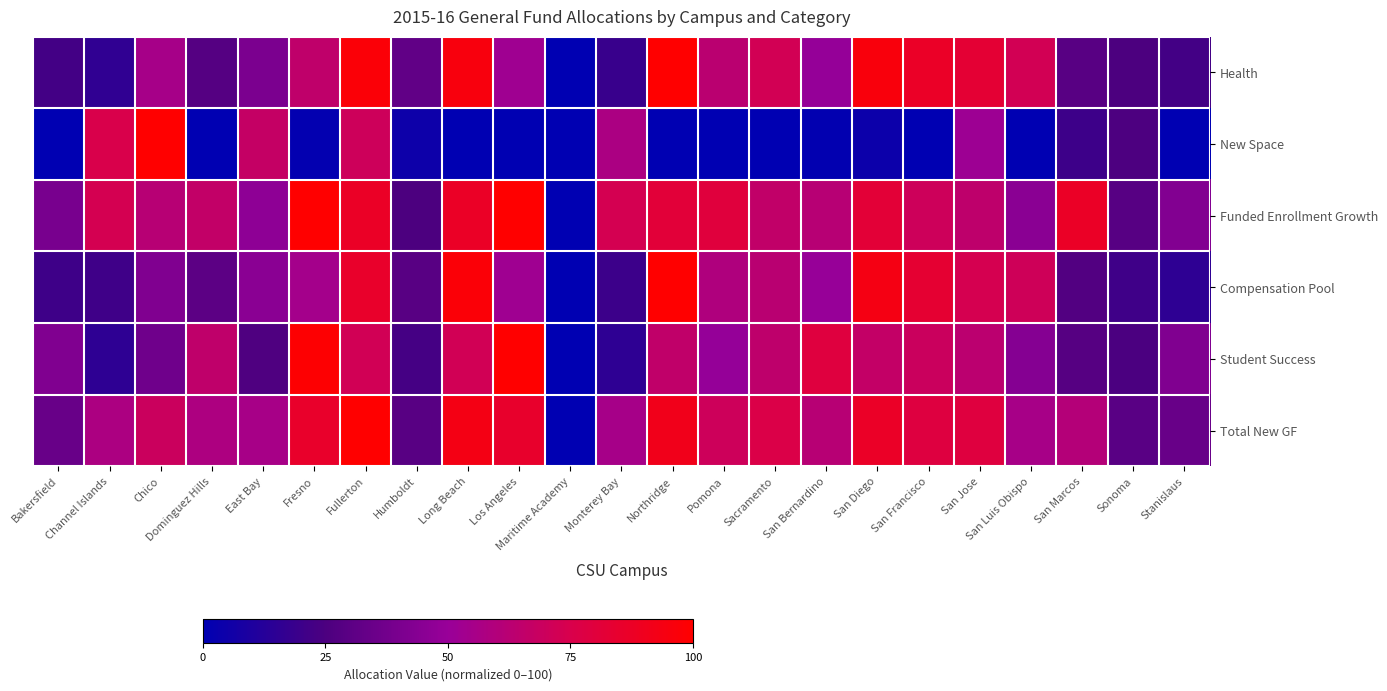

Reading left to right, what are all the values shown in this chart?

Health: Bakersfield=22.0	Channel Islands=15.7	Chico=55.3	Dominguez Hills=28.1	East Bay=40.4	Fresno=65.2	Fullerton=97.6	Humboldt=32.0	Long Beach=95.6	Los Angeles=52.4	Maritime Academy=0.0	Monterey Bay=18.7	Northridge=100.0	Pomona=63.0	Sacramento=72.5	San Bernardino=48.9	San Diego=95.8	San Francisco=86.9	San Jose=82.6	San Luis Obispo=72.4	San Marcos=29.2	Sonoma=25.1	Stanislaus=22.2
New Space: Bakersfield=0.0	Channel Islands=75.4	Chico=100.0	Dominguez Hills=0.0	East Bay=67.0	Fresno=1.2	Fullerton=70.6	Humboldt=4.7	Long Beach=0.0	Los Angeles=0.0	Maritime Academy=0.0	Monterey Bay=57.3	Northridge=0.0	Pomona=0.0	Sacramento=0.0	San Bernardino=1.0	San Diego=4.0	San Francisco=0.0	San Jose=51.8	San Luis Obispo=0.0	San Marcos=20.2	Sonoma=25.6	Stanislaus=0.0
Funded Enrollment Growth: Bakersfield=39.2	Channel Islands=73.1	Chico=61.9	Dominguez Hills=66.3	East Bay=46.9	Fresno=100.0	Fullerton=87.2	Humboldt=25.3	Long Beach=87.2	Los Angeles=99.8	Maritime Academy=0.0	Monterey Bay=73.4	Northridge=80.9	Pomona=79.9	Sacramento=65.9	San Bernardino=62.0	San Diego=81.6	San Francisco=70.4	San Jose=64.7	San Luis Obispo=45.3	San Marcos=87.3	Sonoma=28.5	Stanislaus=42.6
Compensation Pool: Bakersfield=20.6	Channel Islands=20.9	Chico=42.2	Dominguez Hills=30.2	East Bay=45.2	Fresno=54.5	Fullerton=85.7	Humboldt=29.2	Long Beach=97.4	Los Angeles=52.7	Maritime Academy=0.0	Monterey Bay=19.6	Northridge=100.0	Pomona=58.9	Sacramento=62.5	San Bernardino=49.3	San Diego=93.7	San Francisco=83.5	San Jose=73.5	San Luis Obispo=70.7	San Marcos=27.1	Sonoma=20.9	Stanislaus=15.6
Student Success: Bakersfield=42.0	Channel Islands=15.3	Chico=36.6	Dominguez Hills=65.0	East Bay=25.9	Fresno=99.0	Fullerton=72.1	Humboldt=22.7	Long Beach=72.1	Los Angeles=100.0	Maritime Academy=0.0	Monterey Bay=15.3	Northridge=65.6	Pomona=48.9	Sacramento=64.6	San Bernardino=79.0	San Diego=66.6	San Francisco=69.4	San Jose=63.3	San Luis Obispo=43.4	San Marcos=28.3	Sonoma=24.9	Stanislaus=41.9
Total New GF: Bakersfield=34.2	Channel Islands=57.6	Chico=69.4	Dominguez Hills=57.9	East Bay=55.5	Fresno=85.9	Fullerton=100.0	Humboldt=29.3	Long Beach=93.2	Los Angeles=85.3	Maritime Academy=0.0	Monterey Bay=55.3	Northridge=91.1	Pomona=70.5	Sacramento=76.5	San Bernardino=61.8	San Diego=86.8	San Francisco=78.7	San Jose=79.1	San Luis Obispo=55.5	San Marcos=60.6	Sonoma=29.5	Stanislaus=34.2